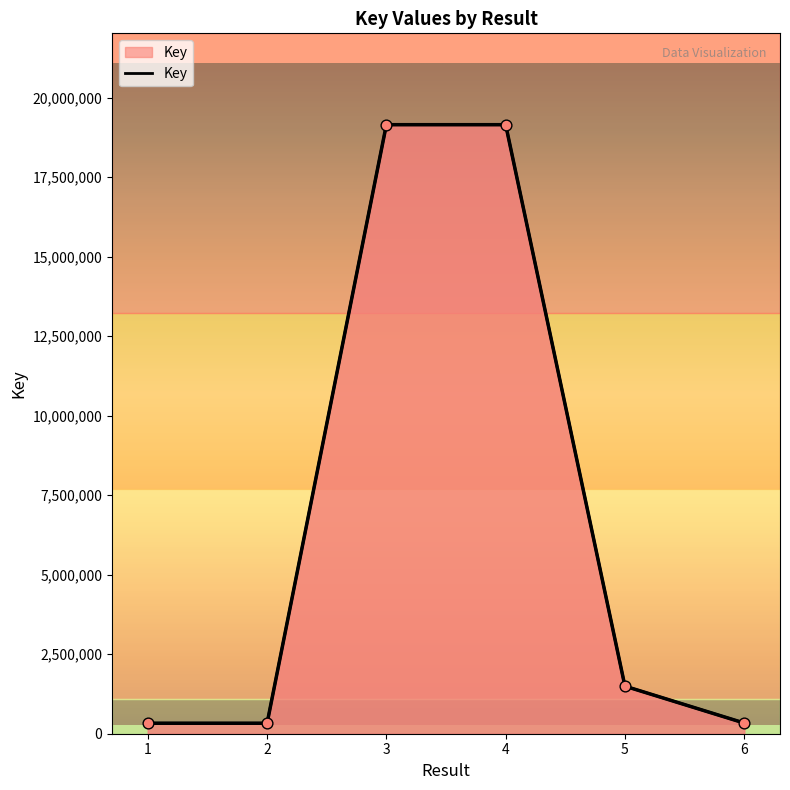

What is the ratio of the value at 6 to the value at 1?

1.0